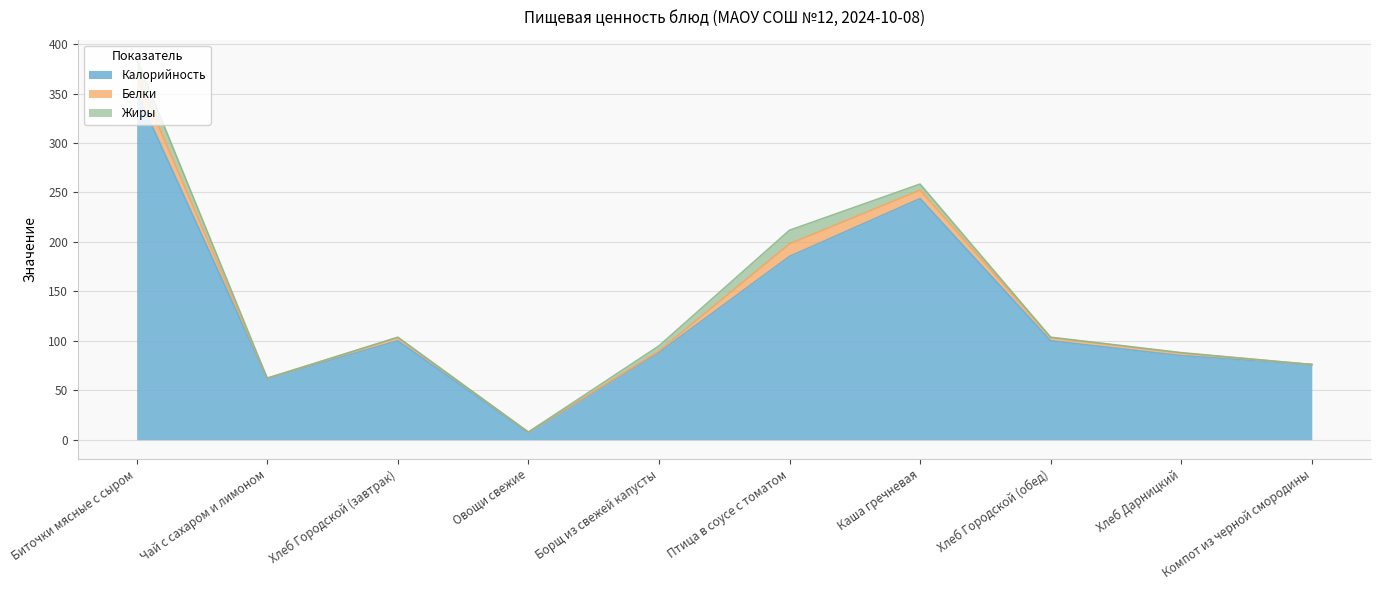

Which category has the lowest value in the Жиры series?

Компот из черной смородины